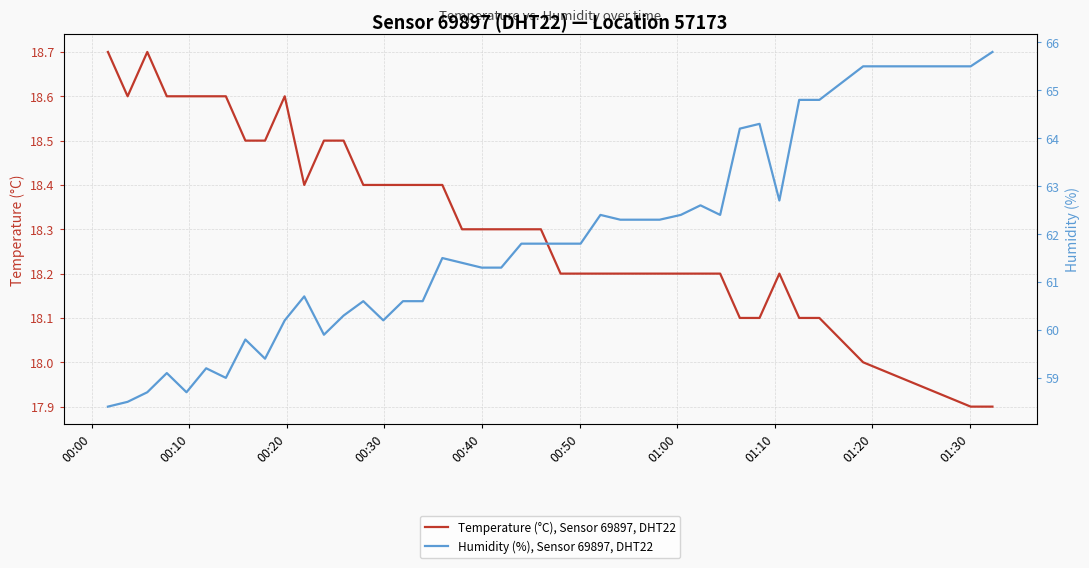

What is the minimum value for Temperature (°C), Sensor 69897, DHT22?

17.9